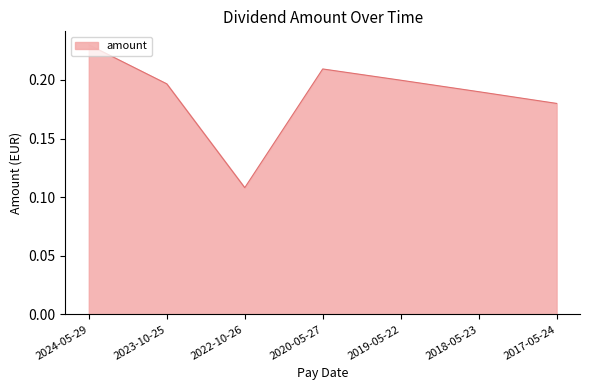

Rank the categories by value from lowest to highest.

2022-10-26, 2017-05-24, 2018-05-23, 2023-10-25, 2019-05-22, 2020-05-27, 2024-05-29